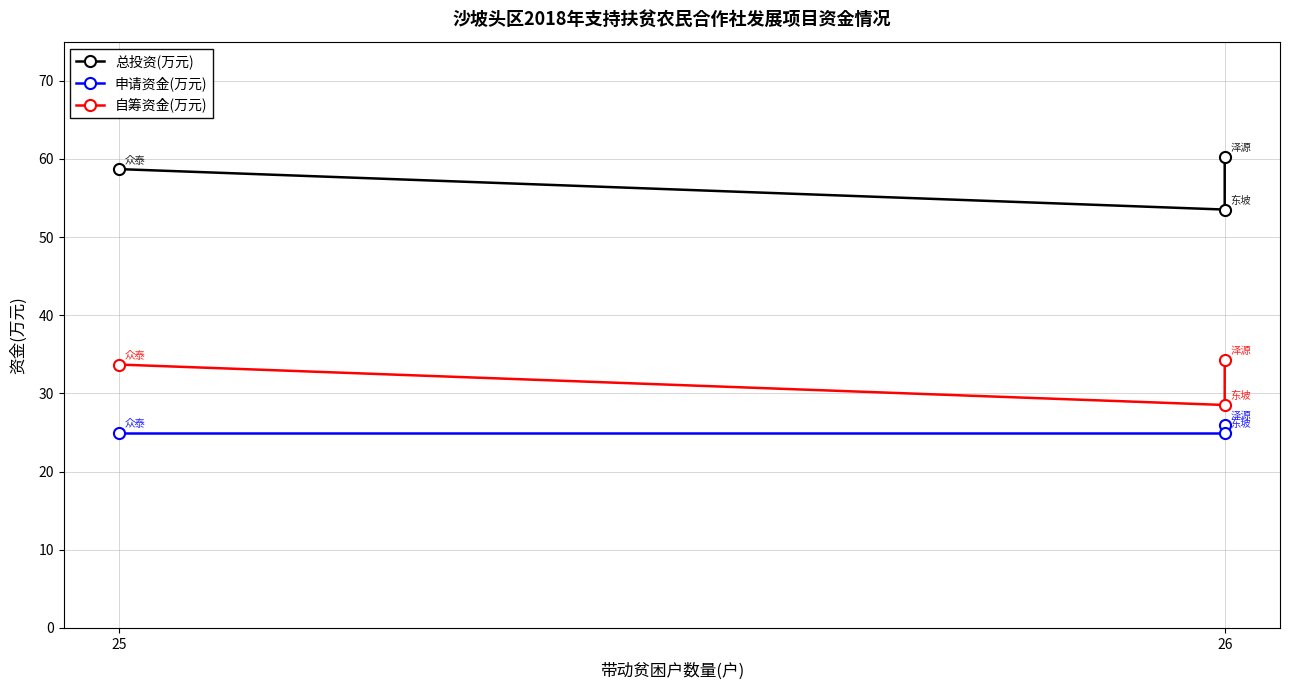

Which series has the largest range (max minus min)?

总投资(万元)